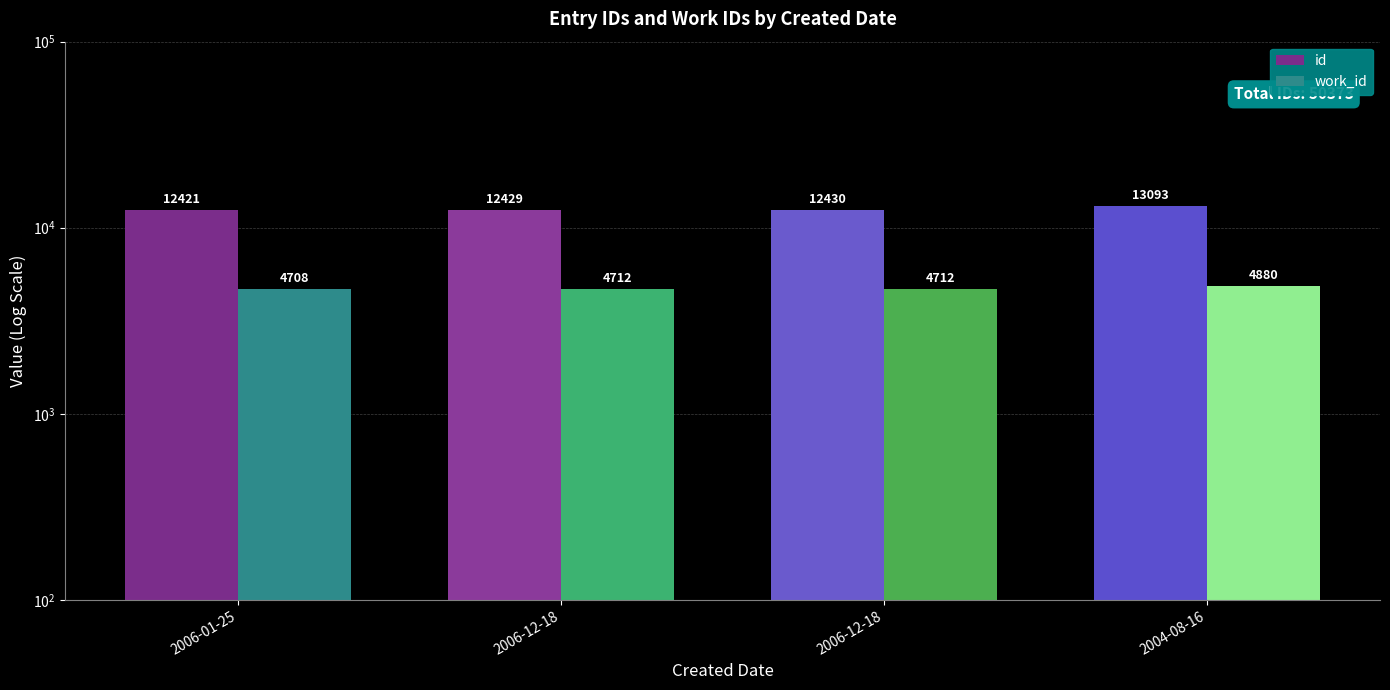

Rank the categories by work_id value from lowest to highest.

2006-01-25, 2006-12-18, 2006-12-18, 2004-08-16